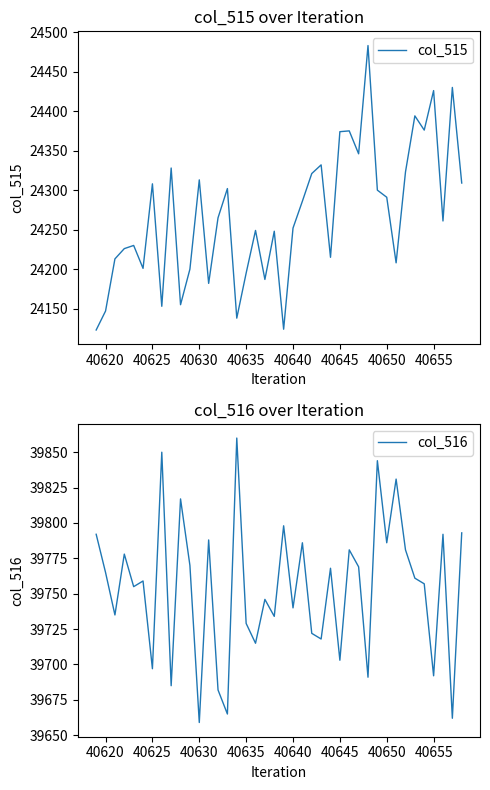

What is the highest value of the col_515 series?

24483